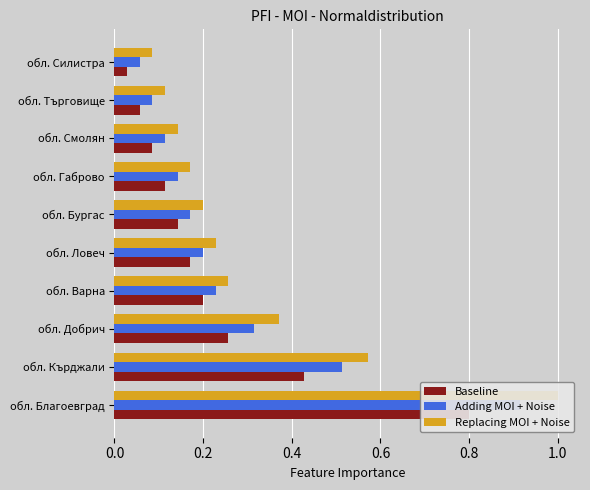

Reading right to left, list all the values displayed in this chart.

Baseline: 0.0	0.1	0.1	0.1	0.1	0.2	0.2	0.3	0.4	0.8
Adding MOI + Noise: 0.1	0.1	0.1	0.1	0.2	0.2	0.2	0.3	0.5	0.9
Replacing MOI + Noise: 0.1	0.1	0.1	0.2	0.2	0.2	0.3	0.4	0.6	1.0